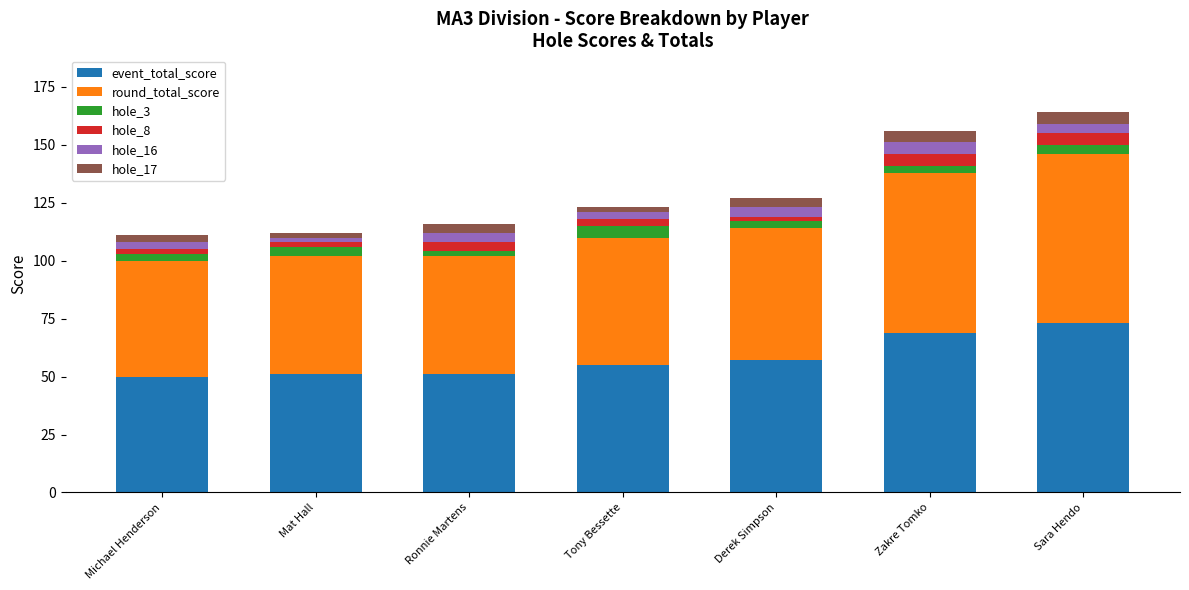

What is the lowest value of the event_total_score series?

50